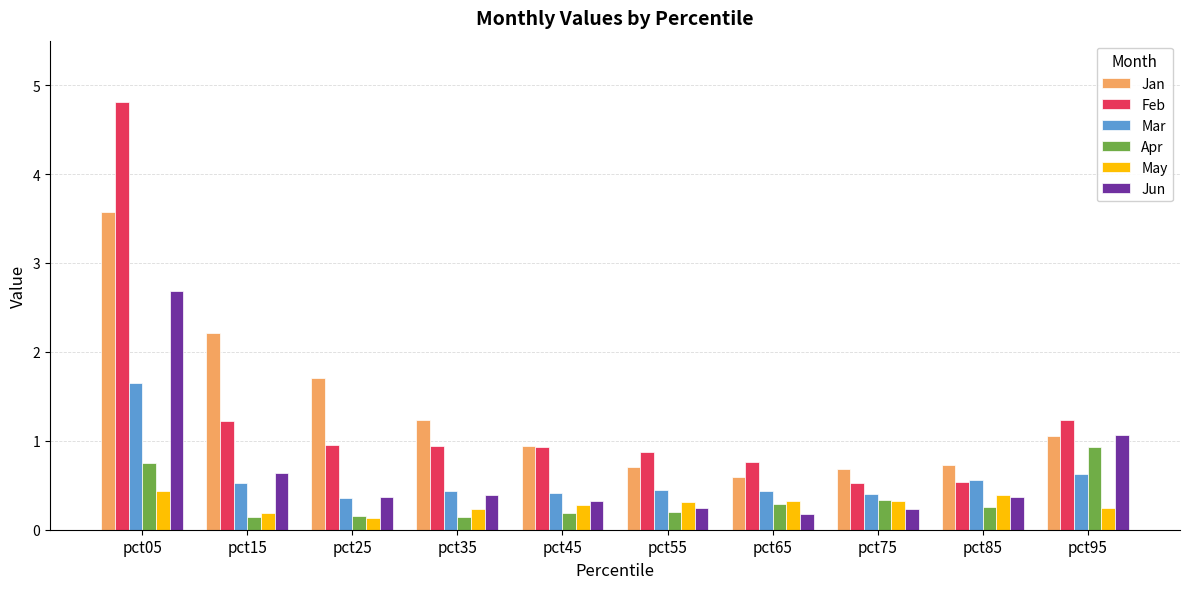

Which category has the highest value across all series?

pct05